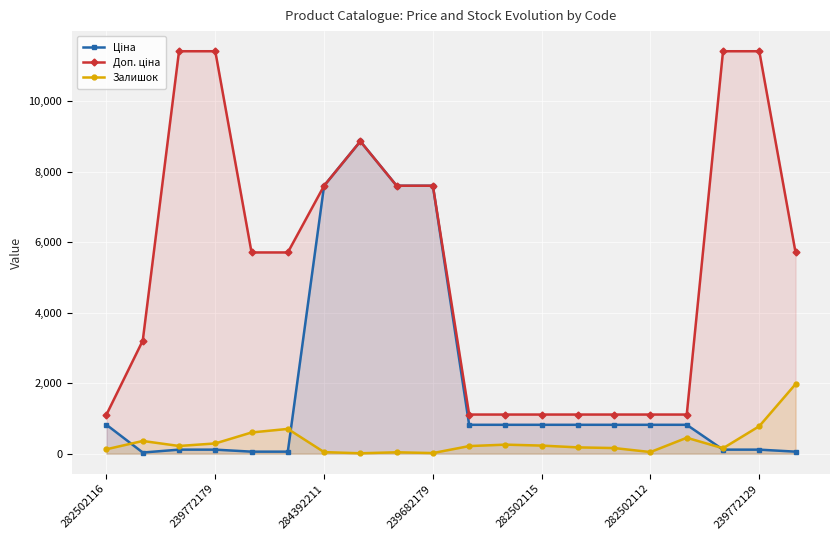

True or false: Залишок has more than 0 interior local peaks.

True